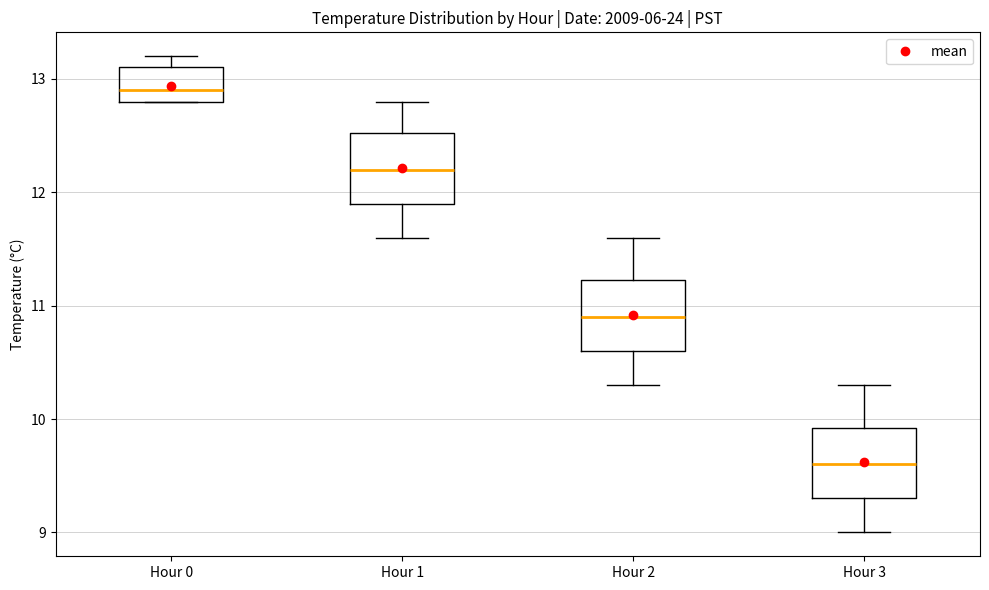

Which box's median line is the highest?

Hour 0